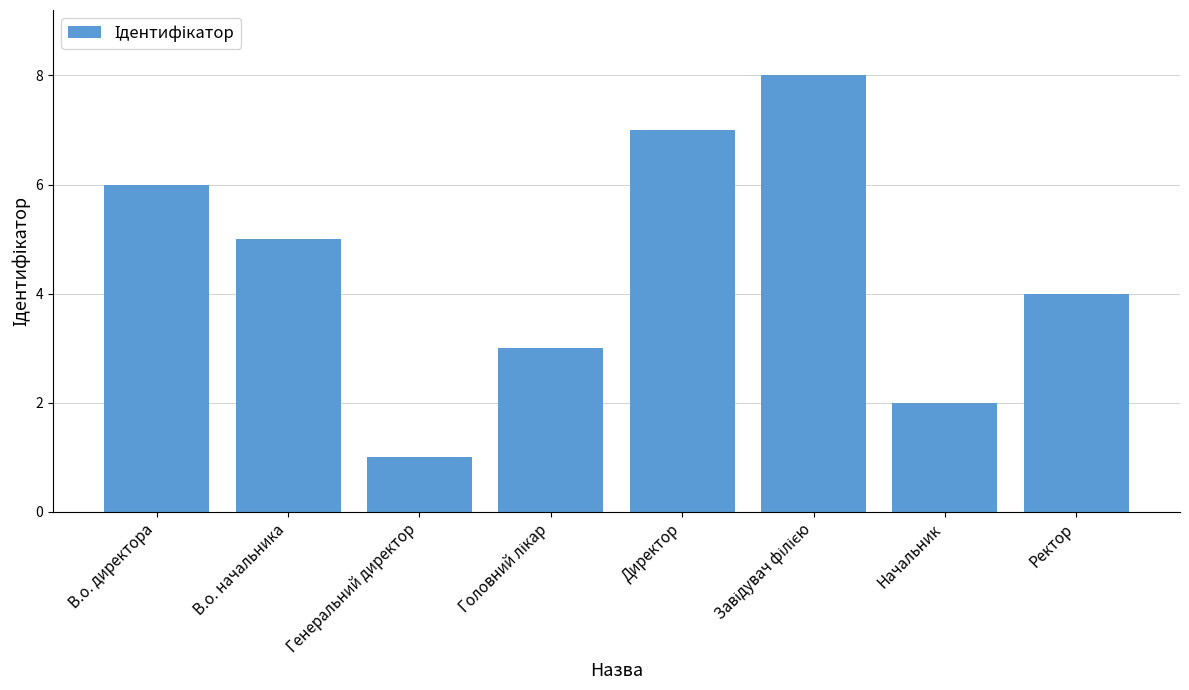

Reading left to right, transcribe all the data shown in this chart.

6	5	1	3	7	8	2	4